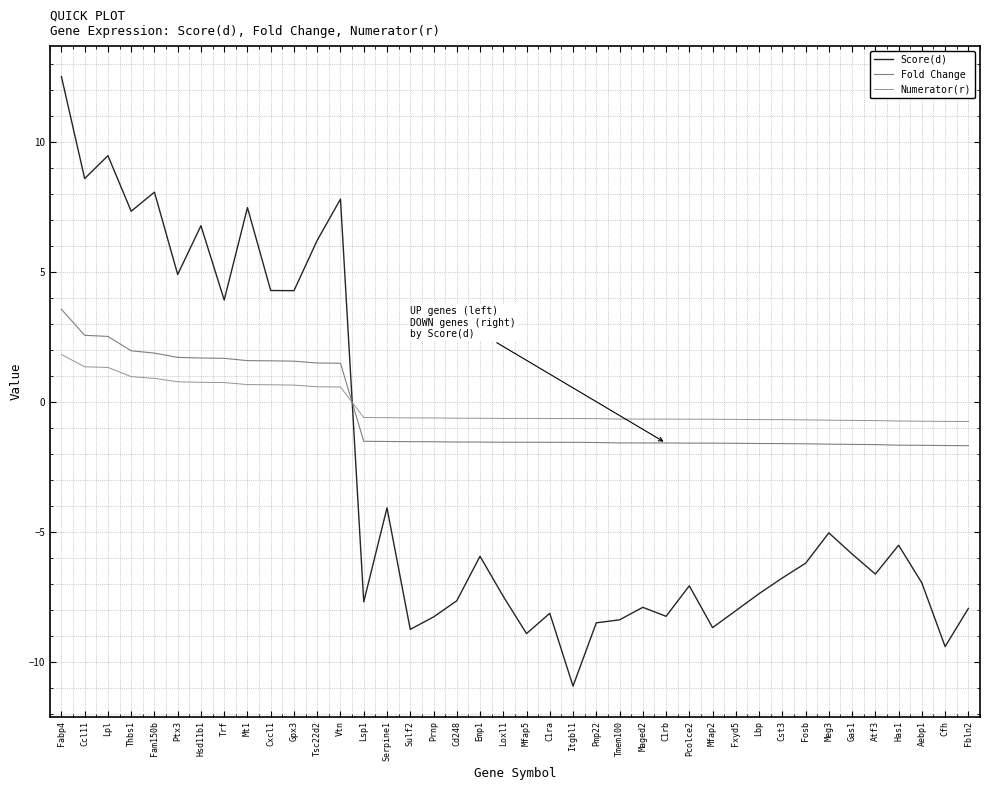

Does the chart display data point markers on the line(s)?

No